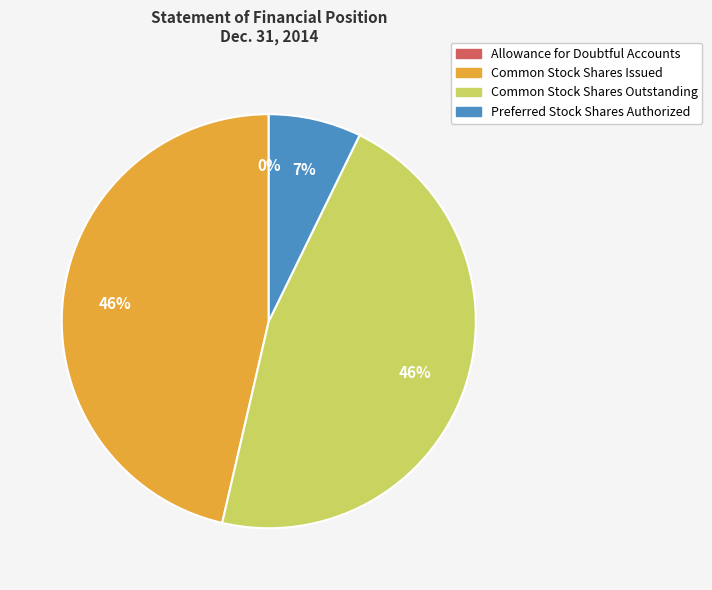

Between Common Stock Shares Issued and Preferred Stock Shares Authorized, which is larger?

Common Stock Shares Issued